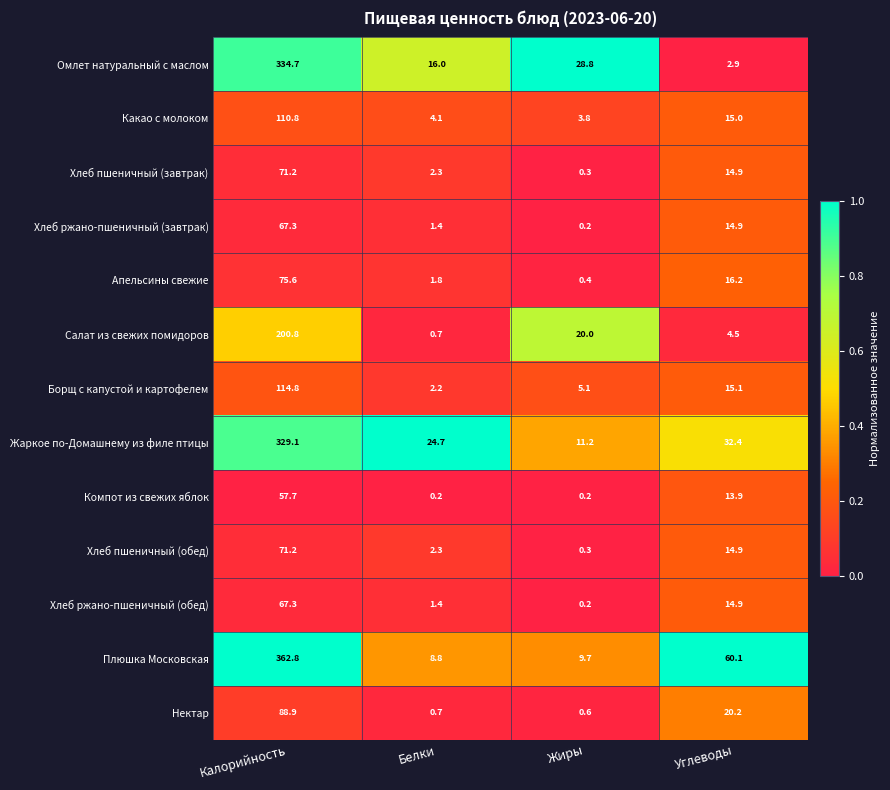

What is the difference between the maximum and minimum values in the Хлеб пшеничный (обед) series?

70.9